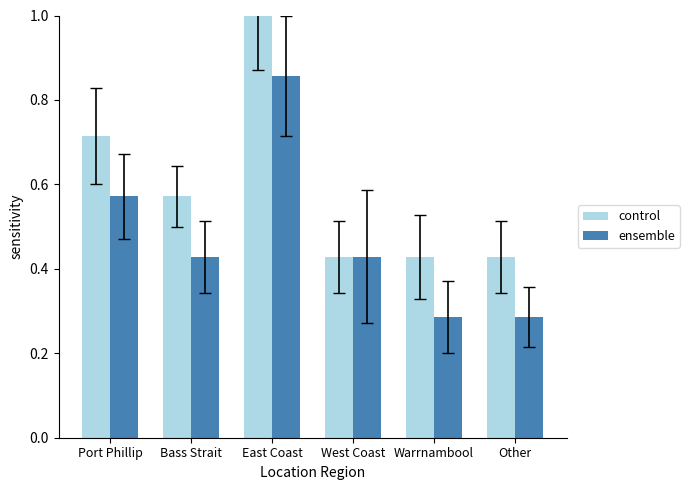

What is the label of the 2nd bar from the left?

Bass Strait